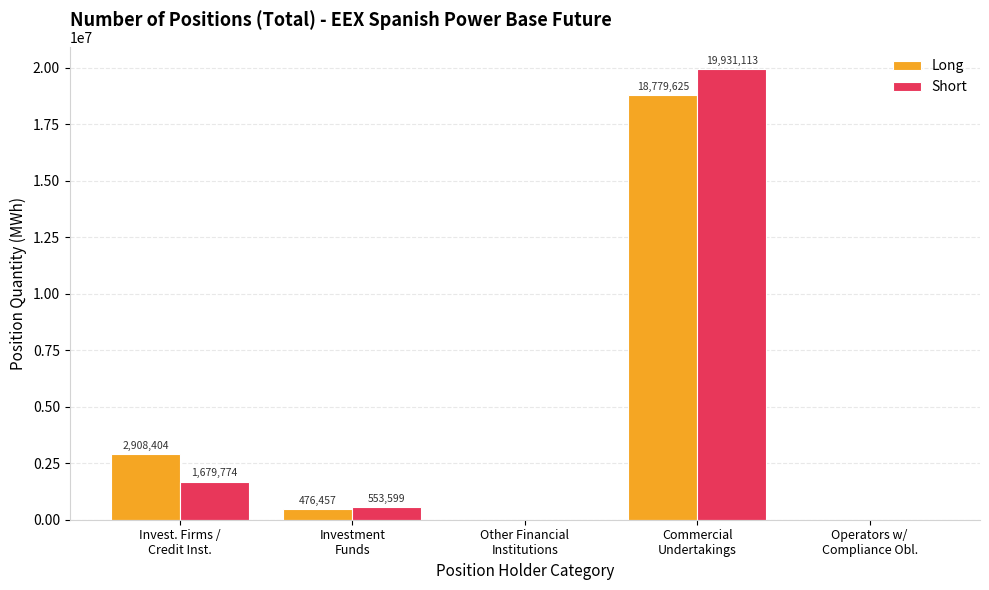

How many groups of bars are there?

5